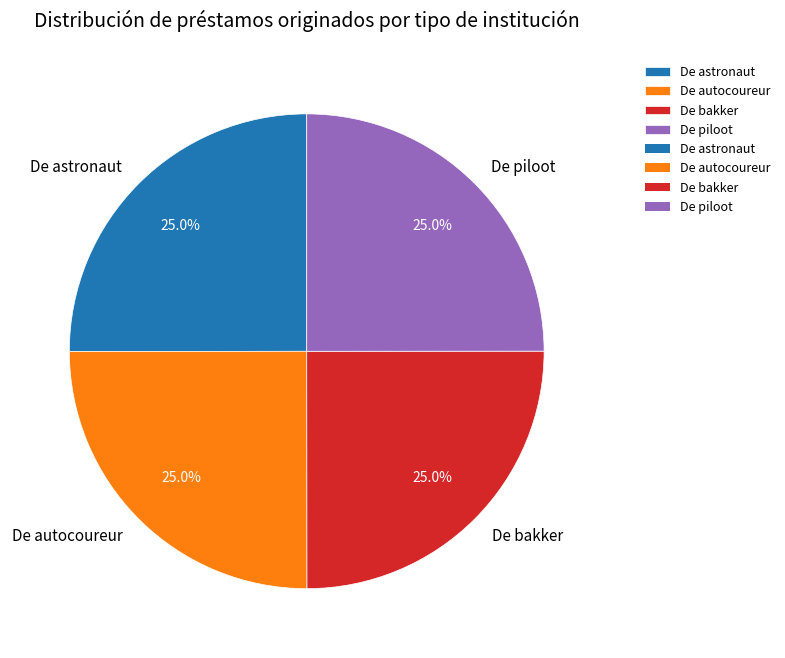

To the nearest percent, what percentage of the pie is De piloot?

25%